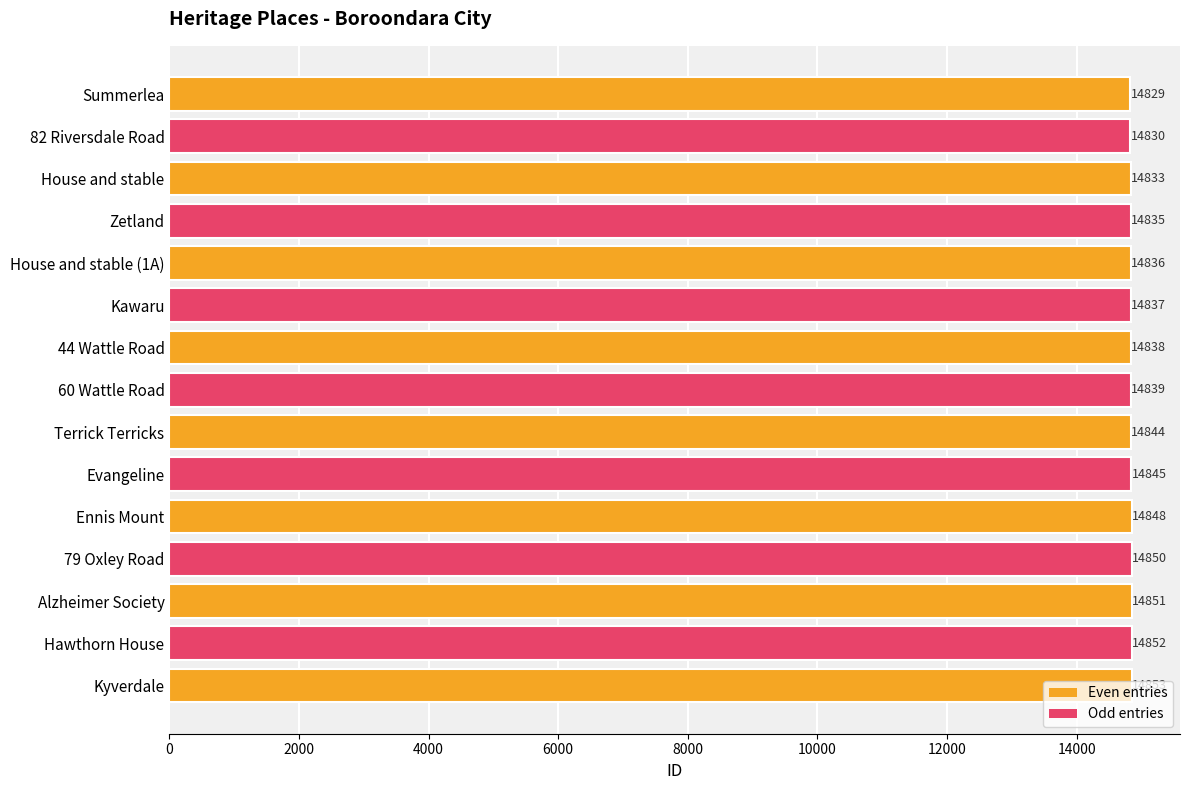

Read the value at 44 Wattle Road, to the nearest 10.

14840